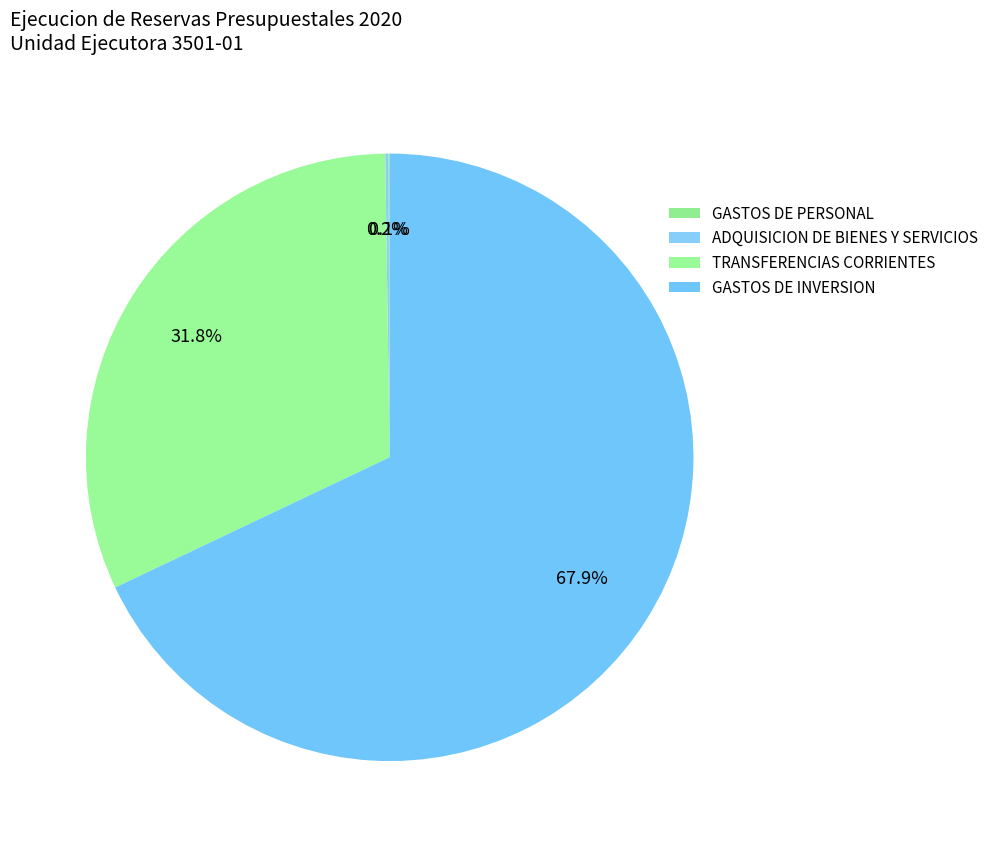

How many segments does this pie chart have?

4